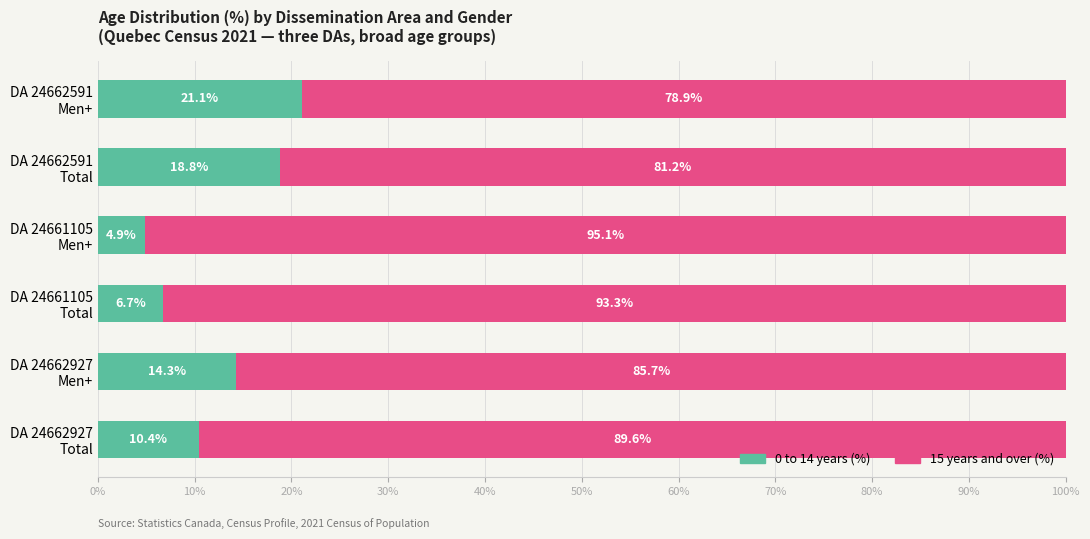

How many data points does each series have?

6